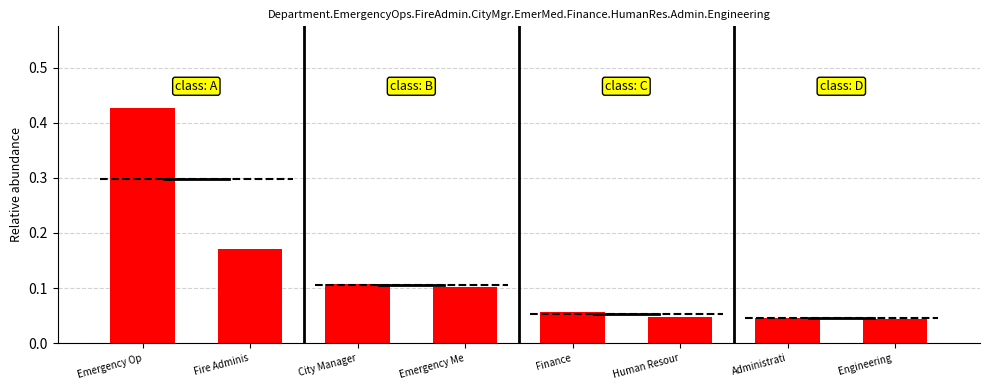

What is the sum of all values?

1.0